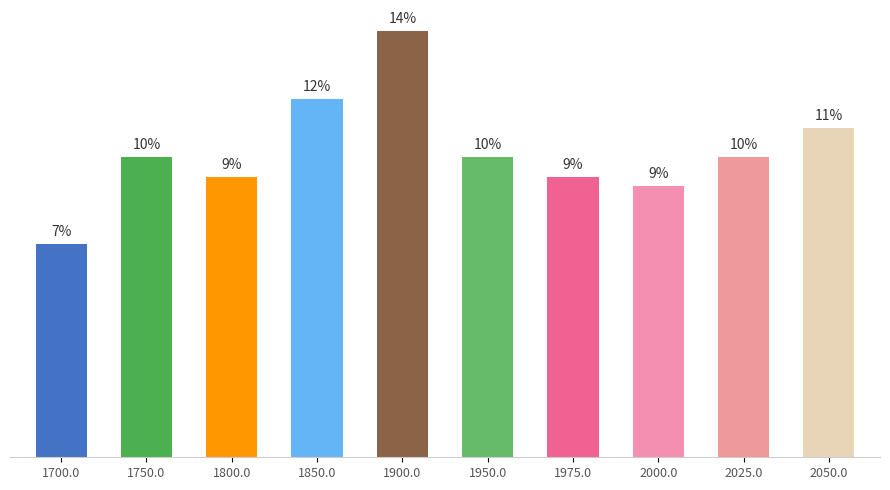

What position from the left is 1900.0?

5